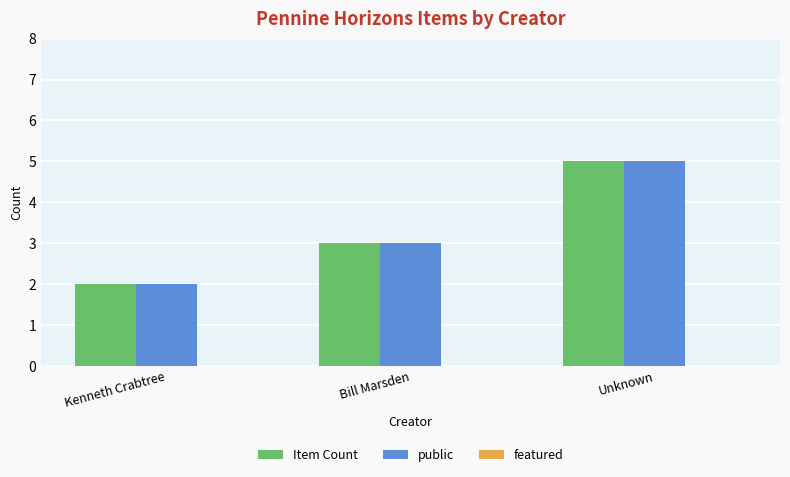

What value does the public series have at Bill Marsden?

3